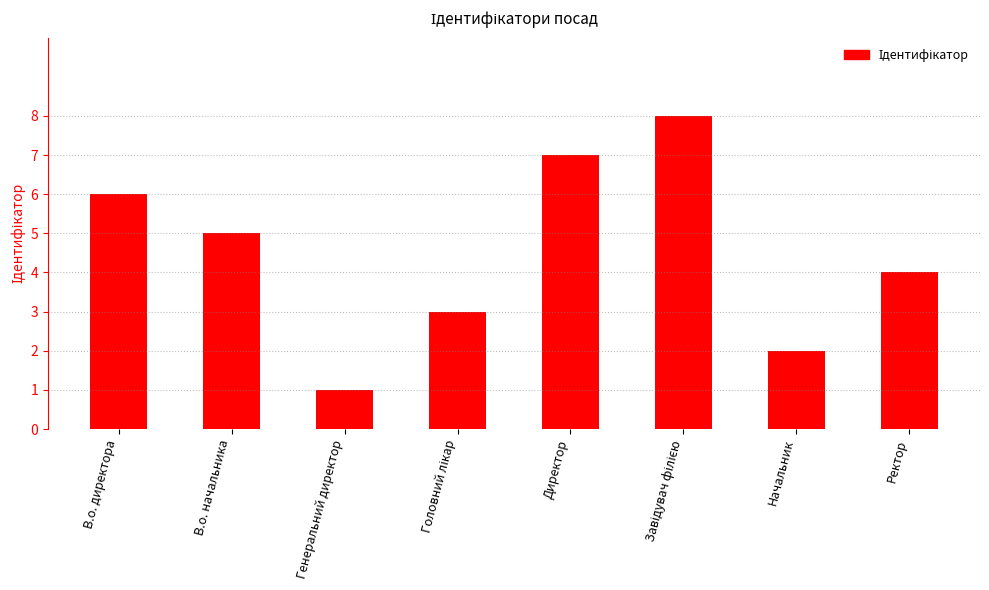

What is the sum of the values at В.о. начальника and В.о. директора?

11